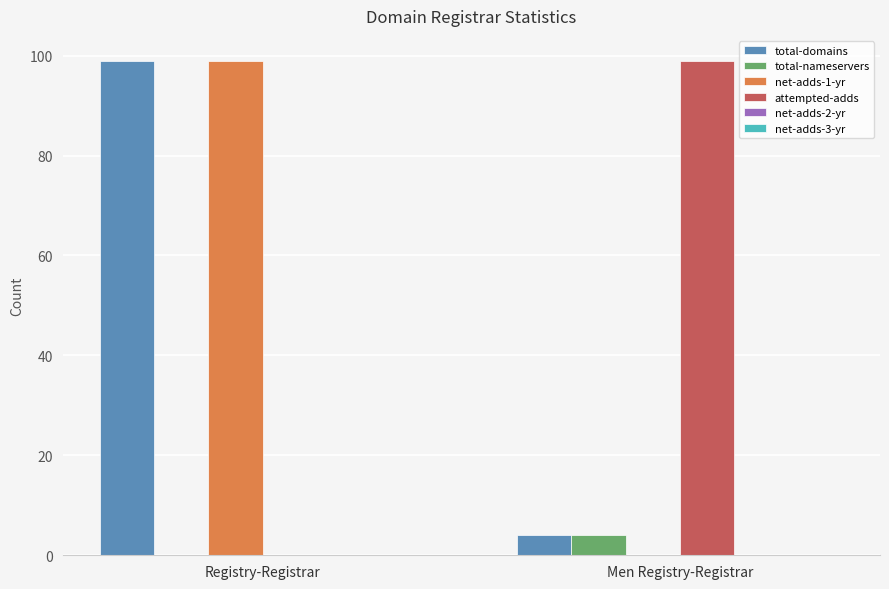

Where is total-domains nearest to the value 51?

Men Registry-Registrar